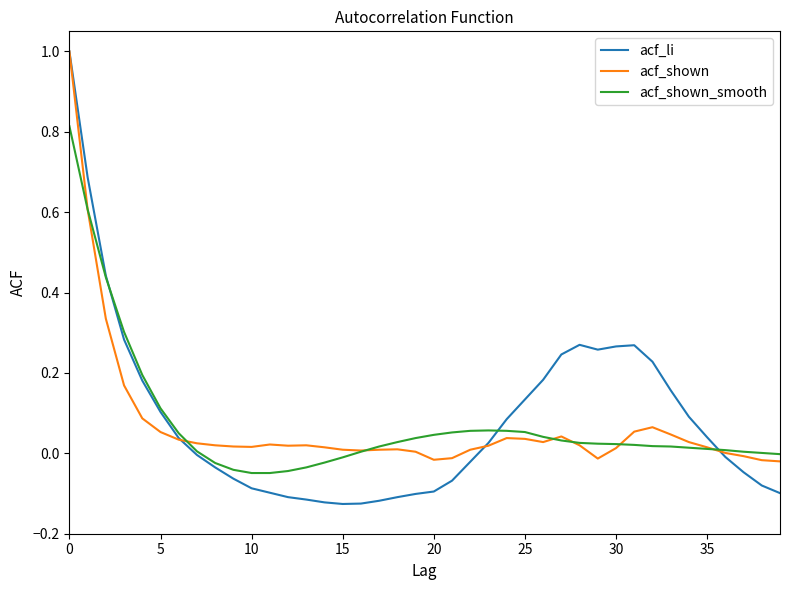

Which series has the largest range (max minus min)?

acf_li